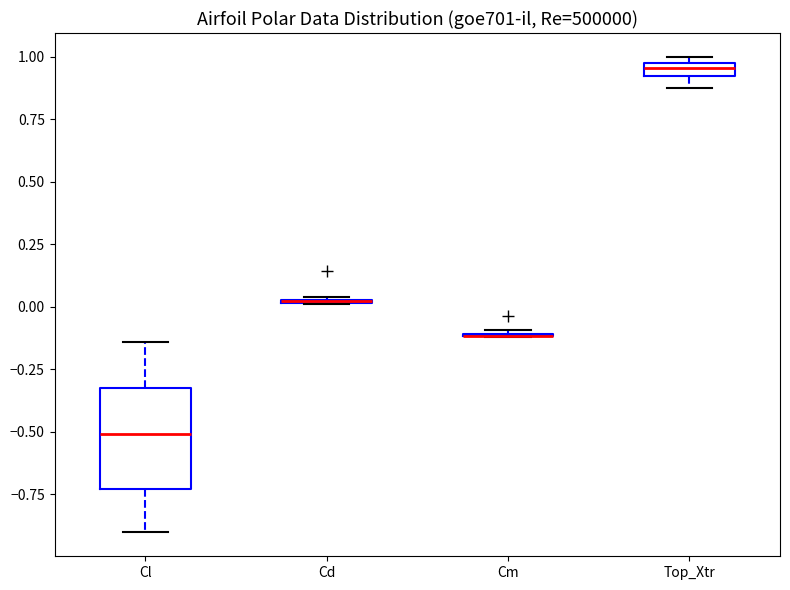

Where is the upper edge of the box for Cl on the y-axis? The values are not printed on the chart, so give them approximately, as read against the axis.

-0.30